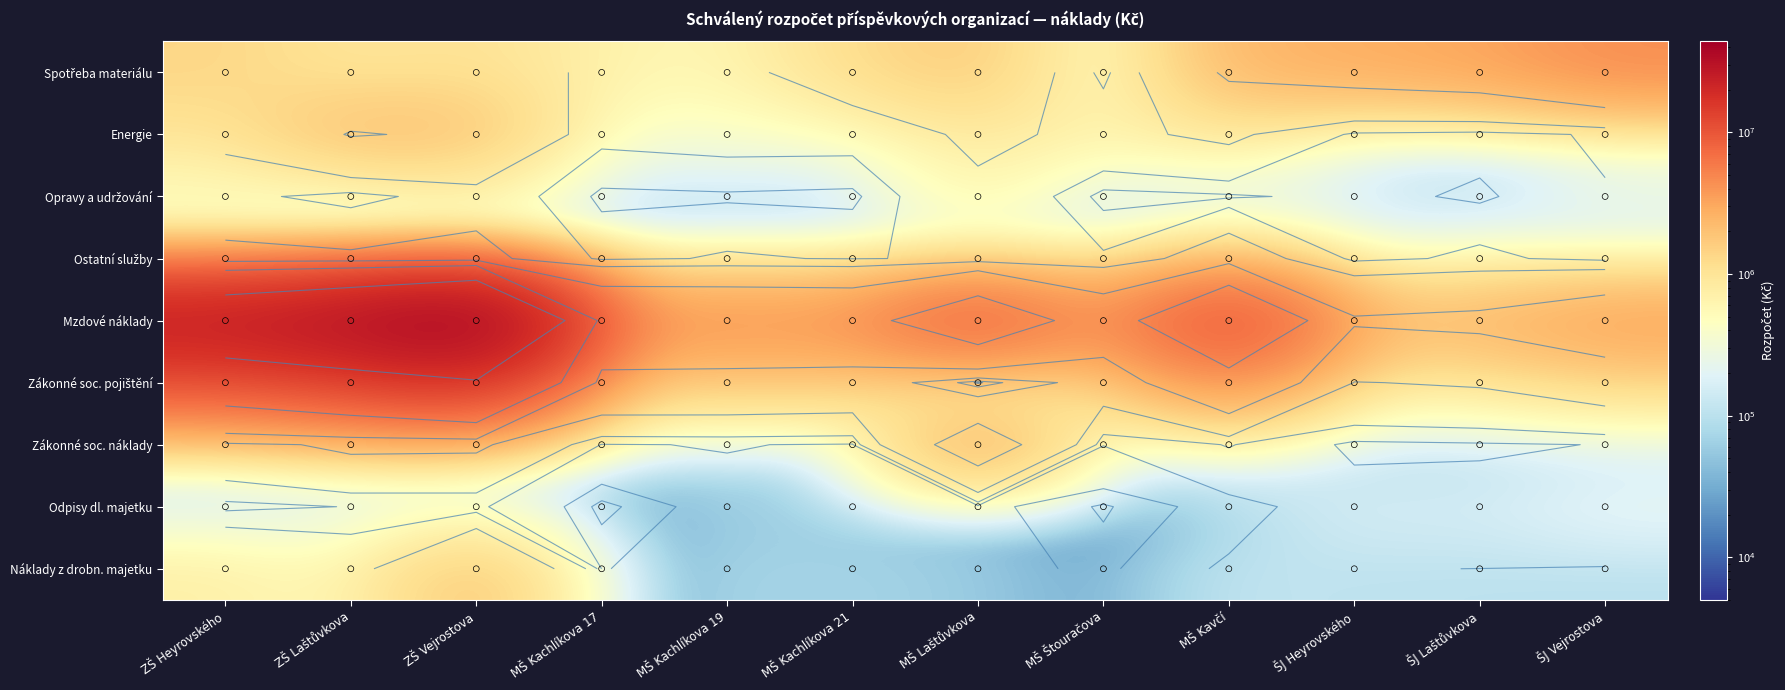

What is the difference between the highest and lowest values at MŠ Kachlíkova 21?

4143000